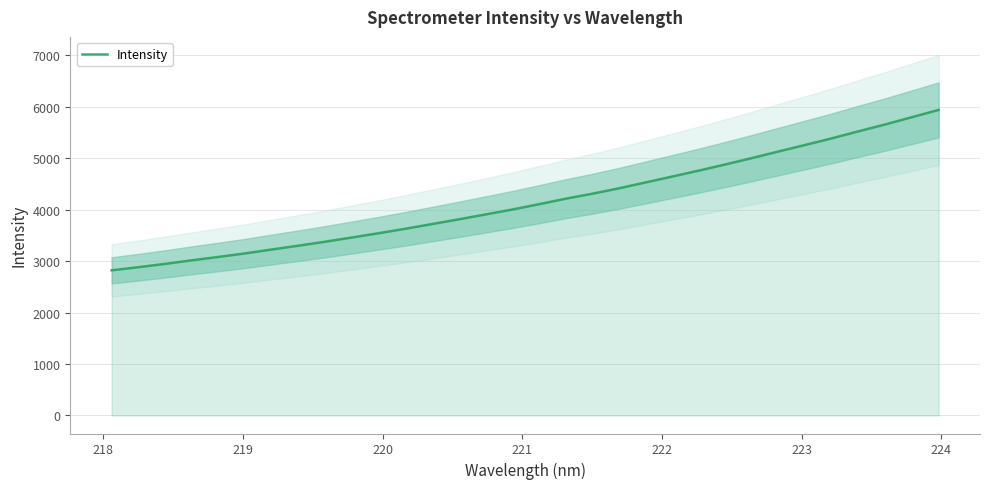

What is the average value?

4169.5